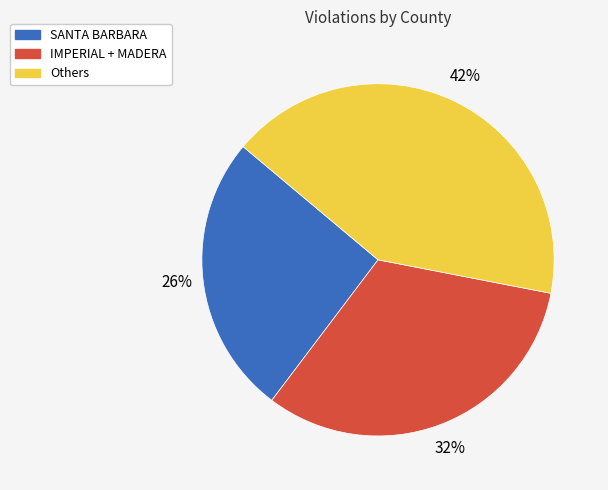

To the nearest percent, what is the difference between the largest and smallest slice percentages?

16%